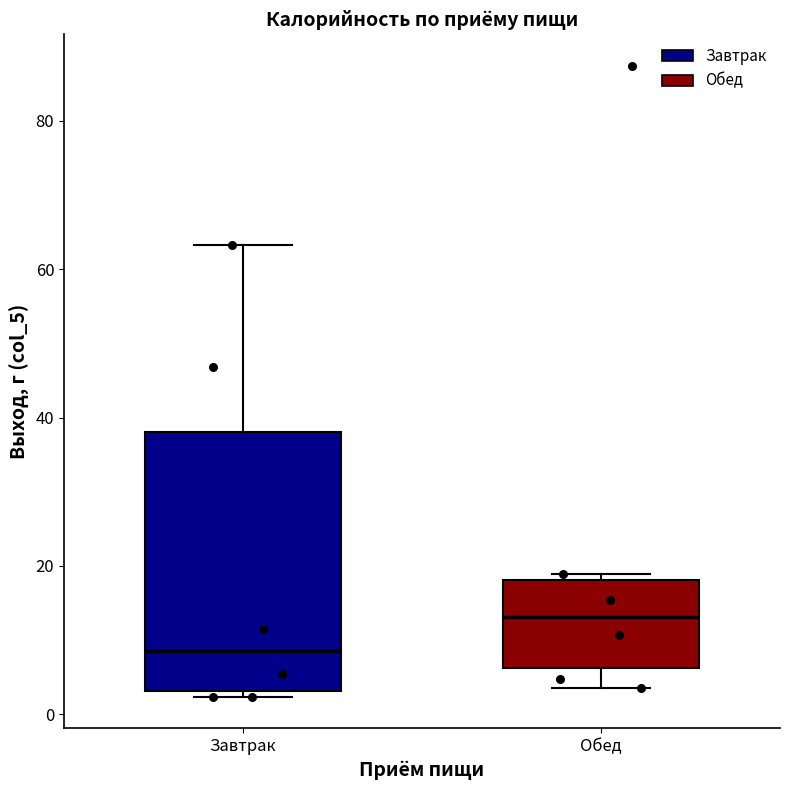

Comparing the boxes themselves (not the whiskers), which one is the tallest?

Завтрак